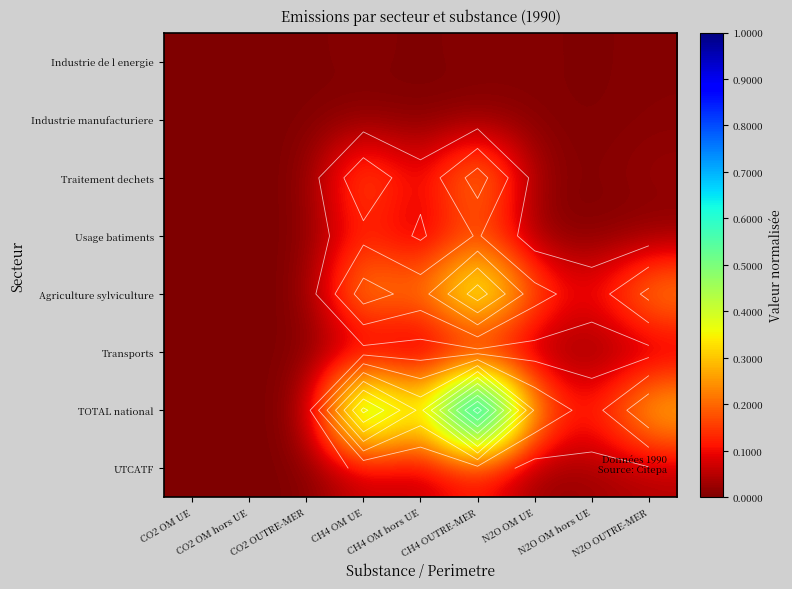

Which series has the largest total across all categories?

TOTAL national